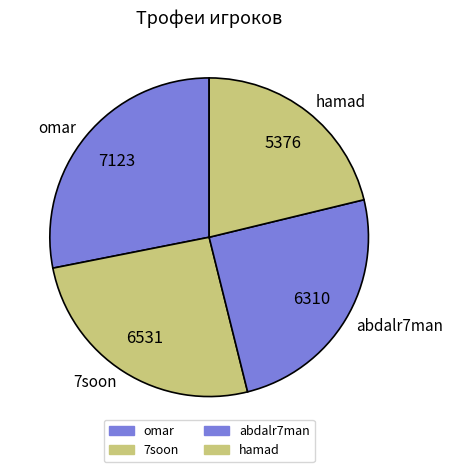

Is abdalr7man the majority of the pie?

No